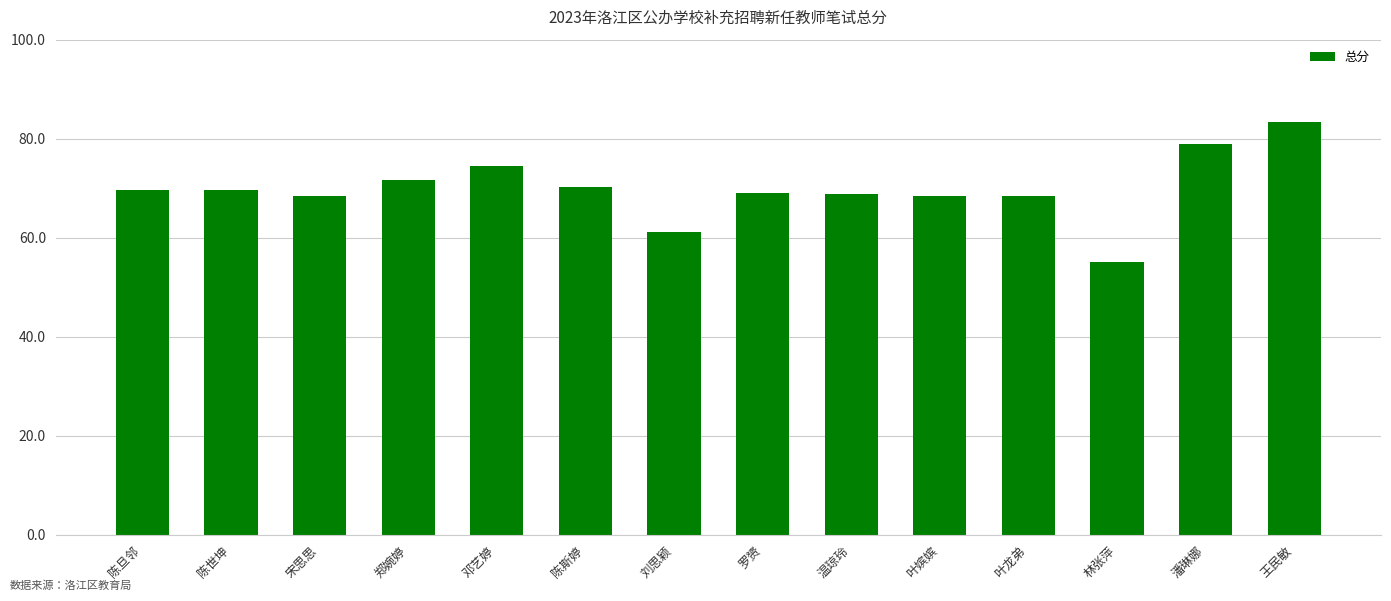

What is the change in value from 邓艺婷 to 刘思颖?

-13.3